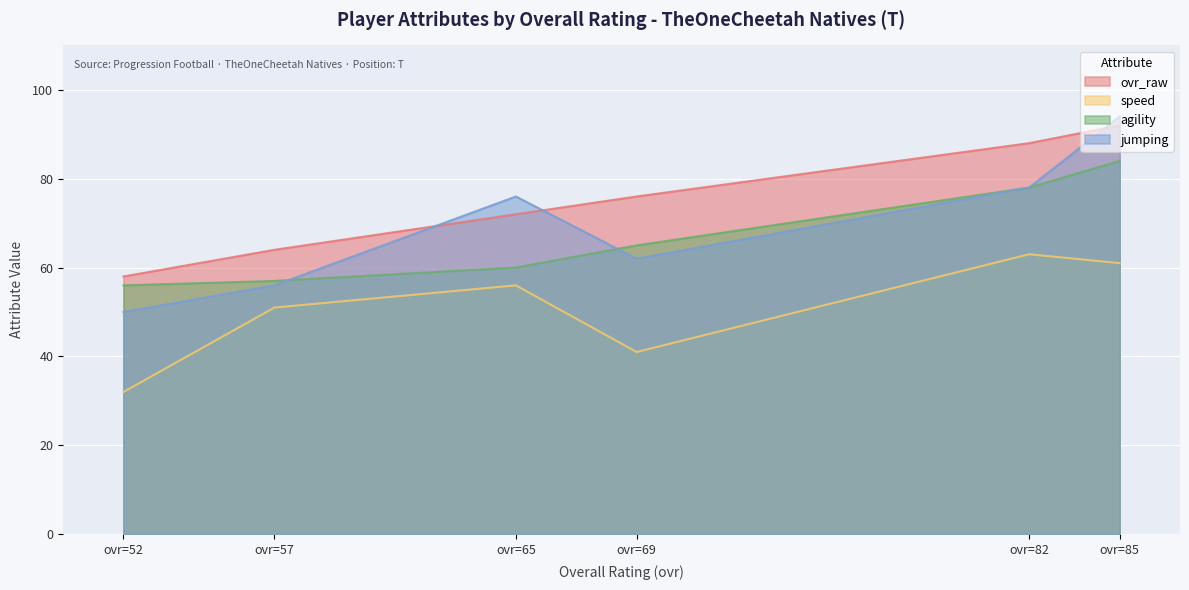

How many lines are shown in the chart?

4